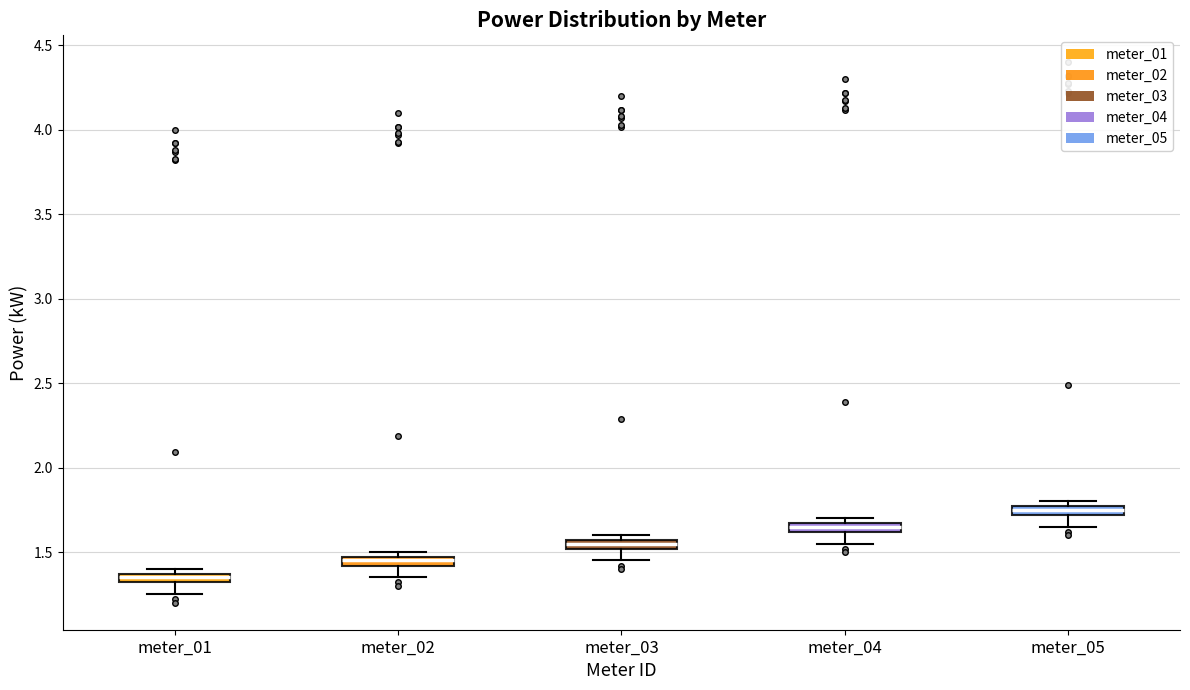

Where is the lower edge of the box for meter_05 on the y-axis? The values are not printed on the chart, so give them approximately, as read against the axis.

1.70